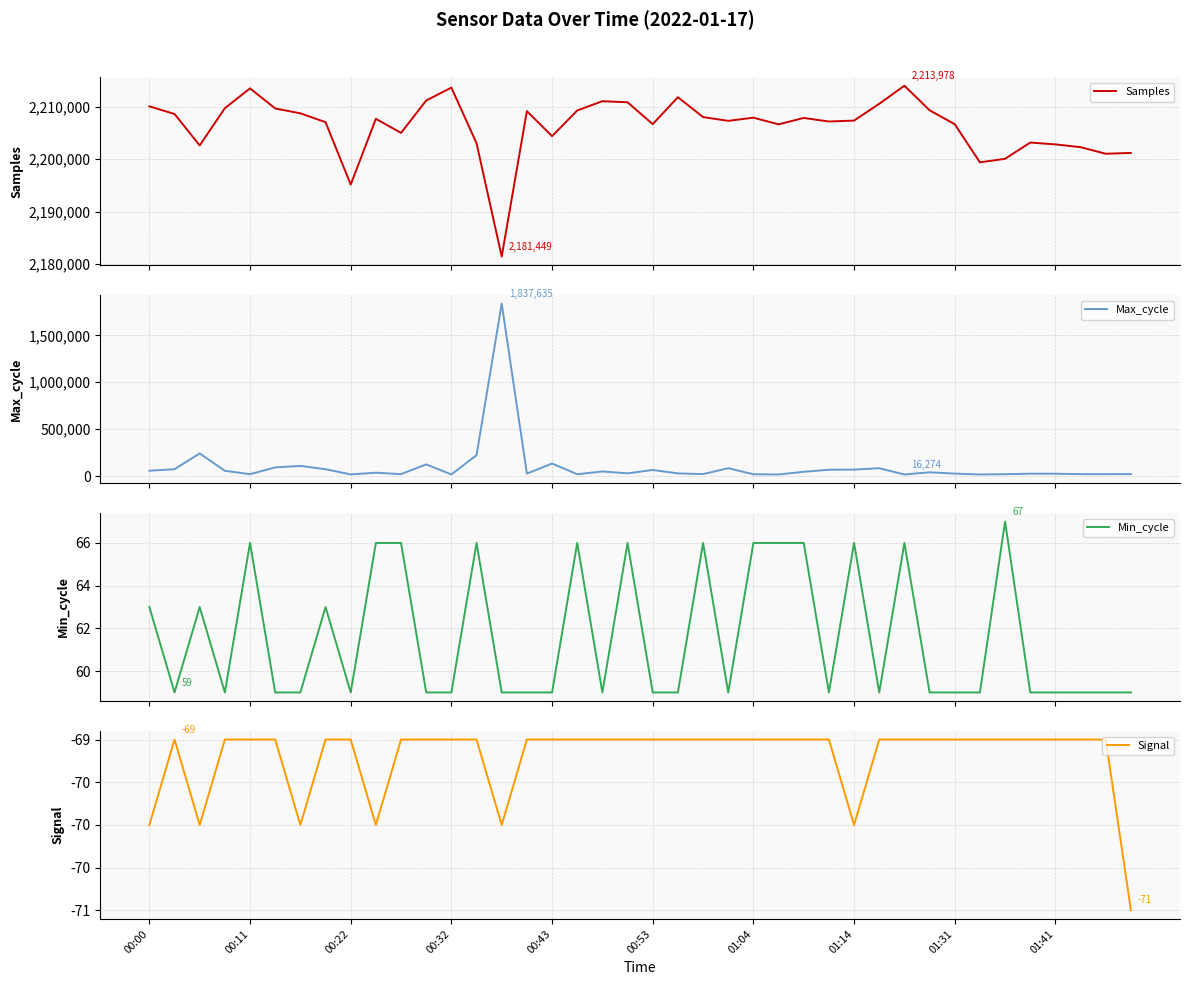

The value of Signal at 19 is -69. True or false?

True